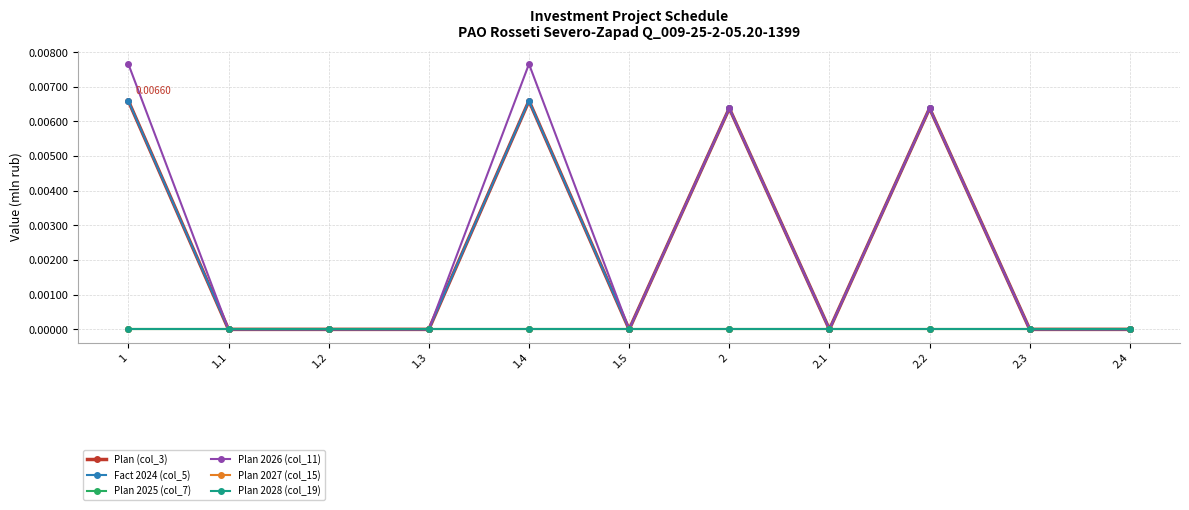

Reading left to right, transcribe all the data shown in this chart.

Plan (col_3): 1=0.0	1.1=0.0	1.2=0.0	1.3=0.0	1.4=0.0	1.5=0.0	2=0.0	2.1=0.0	2.2=0.0	2.3=0.0	2.4=0.0
Fact 2024 (col_5): 1=0.0	1.1=0.0	1.2=0.0	1.3=0.0	1.4=0.0	1.5=0.0	2=0.0	2.1=0.0	2.2=0.0	2.3=0.0	2.4=0.0
Plan 2025 (col_7): 1=0.0	1.1=0.0	1.2=0.0	1.3=0.0	1.4=0.0	1.5=0.0	2=0.0	2.1=0.0	2.2=0.0	2.3=0.0	2.4=0.0
Plan 2026 (col_11): 1=0.0	1.1=0.0	1.2=0.0	1.3=0.0	1.4=0.0	1.5=0.0	2=0.0	2.1=0.0	2.2=0.0	2.3=0.0	2.4=0.0
Plan 2027 (col_15): 1=0.0	1.1=0.0	1.2=0.0	1.3=0.0	1.4=0.0	1.5=0.0	2=0.0	2.1=0.0	2.2=0.0	2.3=0.0	2.4=0.0
Plan 2028 (col_19): 1=0.0	1.1=0.0	1.2=0.0	1.3=0.0	1.4=0.0	1.5=0.0	2=0.0	2.1=0.0	2.2=0.0	2.3=0.0	2.4=0.0